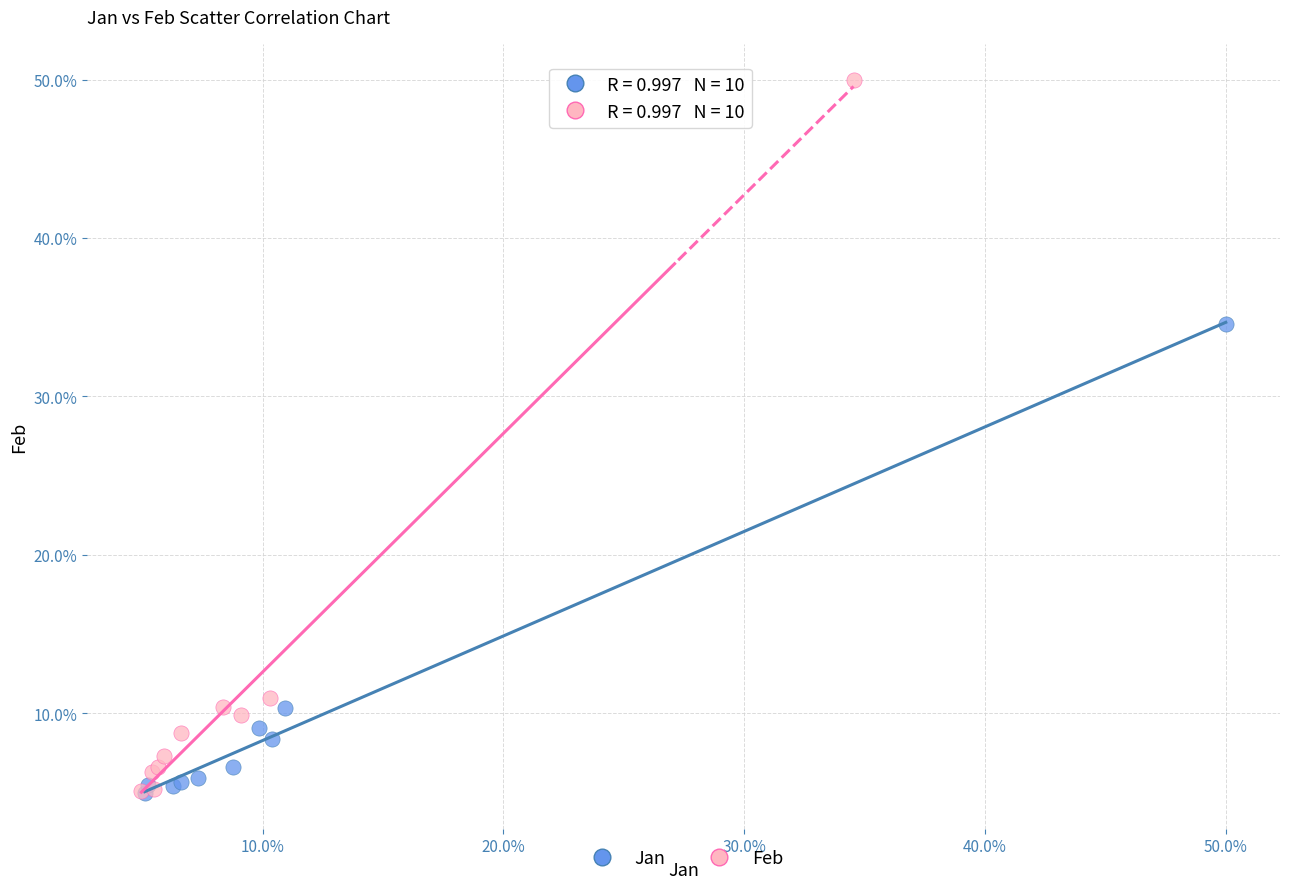

What are all the series names shown in the legend?

Jan, Feb